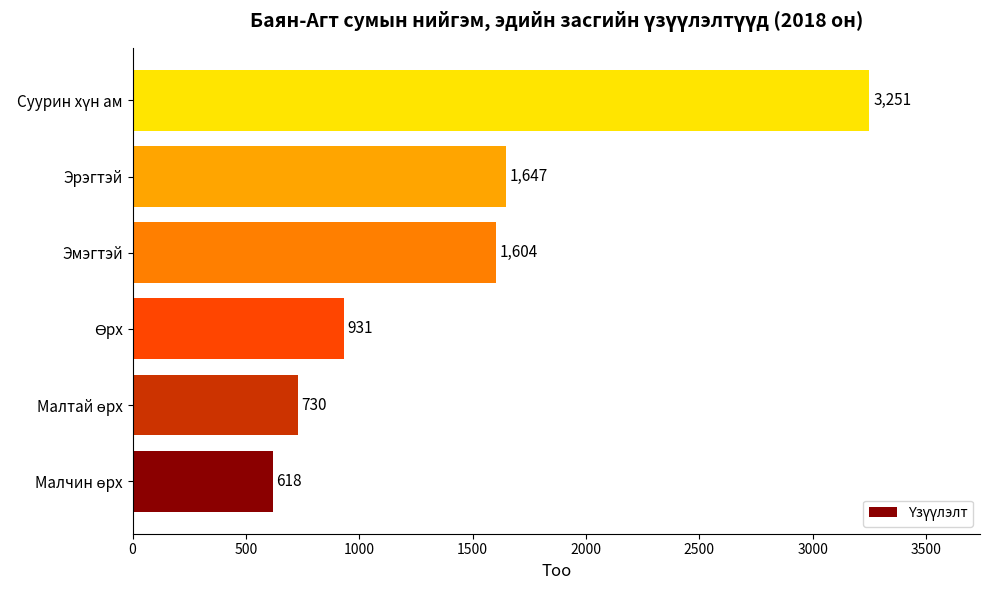

The chart shows a value of 1647 at Эрэгтэй. True or false?

True